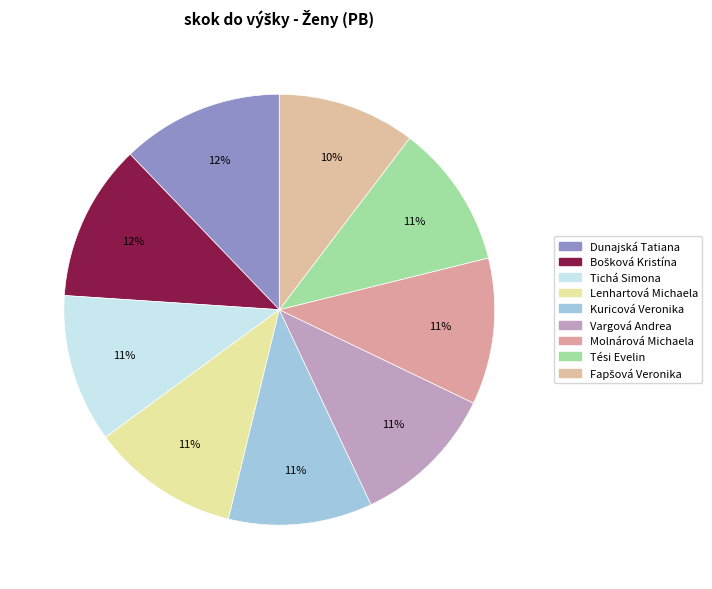

Does Tichá Simona represent more than half of the total?

No